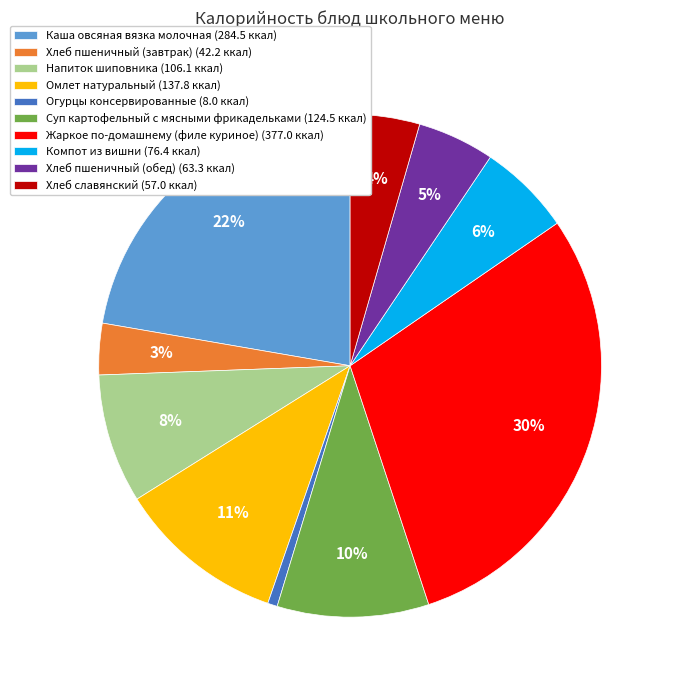

True or false: Хлеб пшеничный (завтрак) accounts for 3% of the total.

True